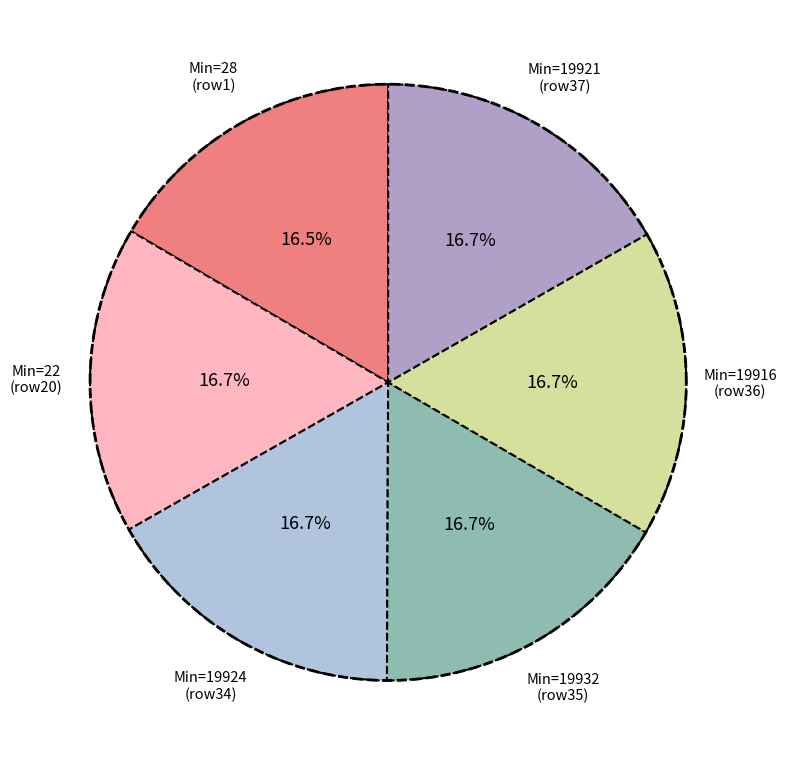

How many segments does this pie chart have?

6